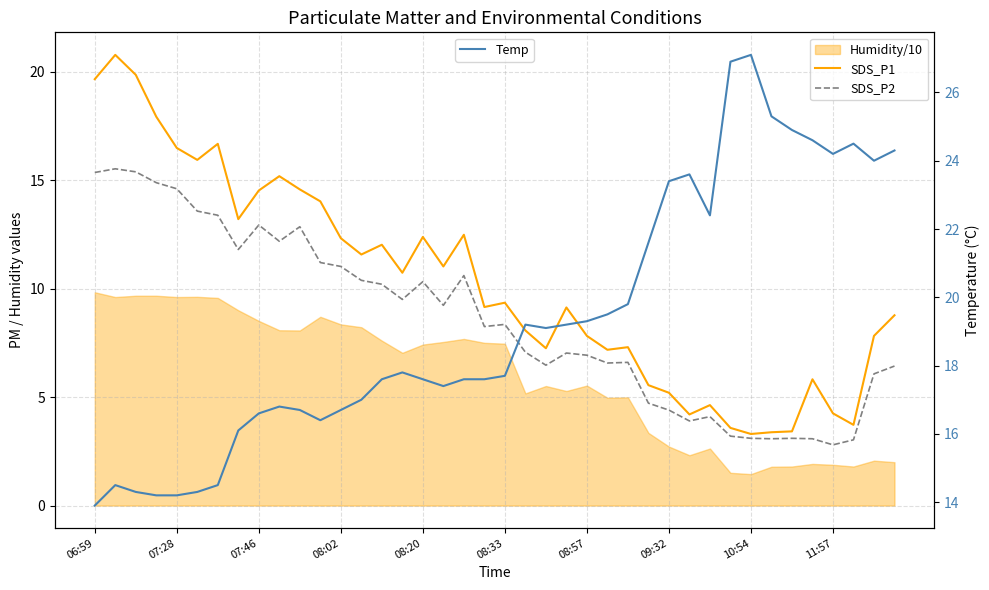

How many times do Temp and SDS_P2 cross each other?

1